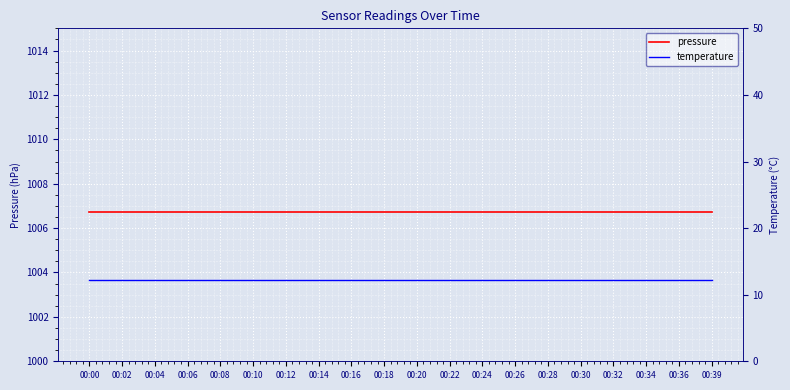

Is it true that temperature equals 12.2 at 00:12?

True